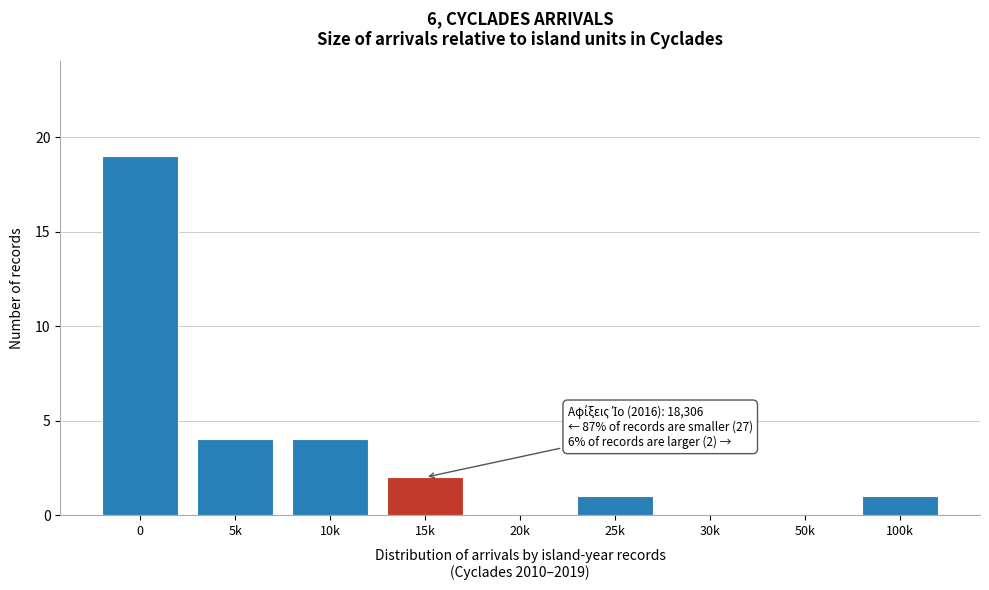

Reading right to left, list all the values displayed in this chart.

100k=1	50k=0	30k=0	25k=1	20k=0	15k=2	10k=4	5k=4	0=19